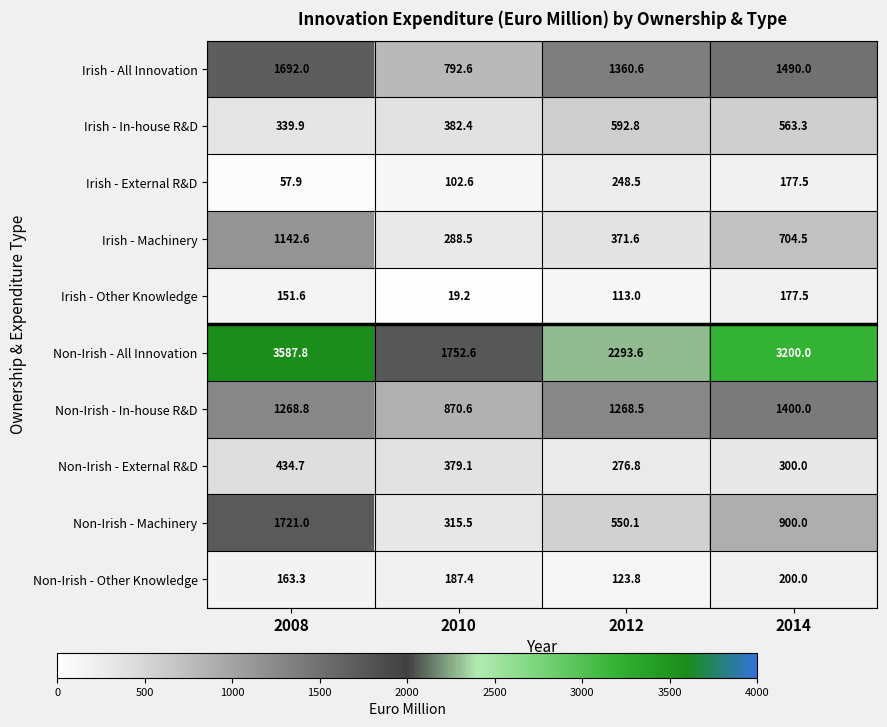

At which category is the sum across all series the highest?

2008